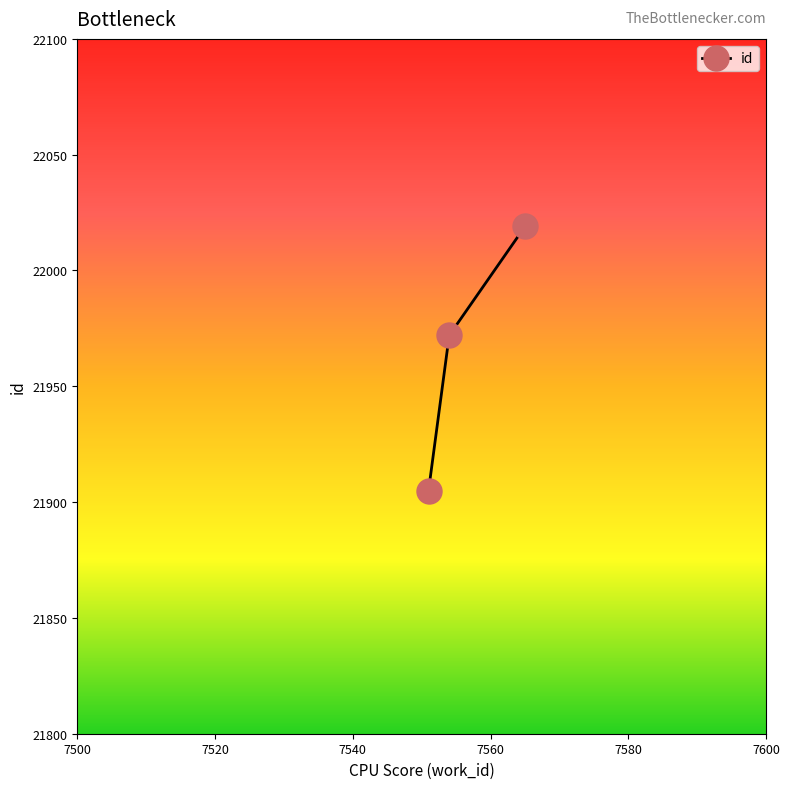

What is the difference between the maximum and second lowest values?

47